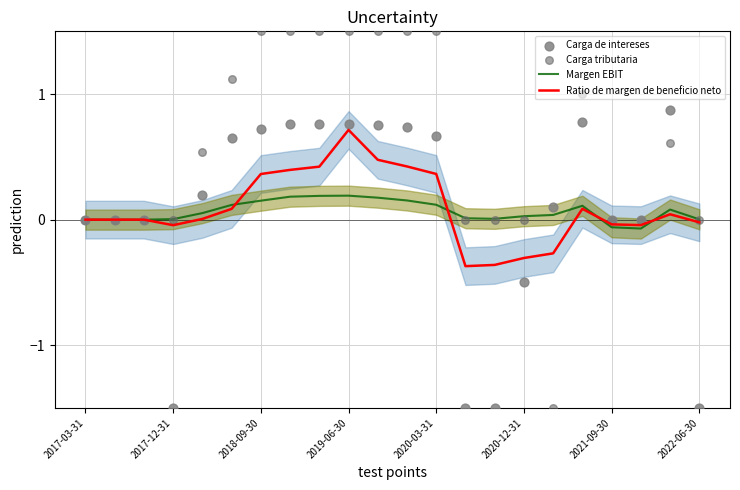

Which series has the largest total across all categories?

Carga tributaria